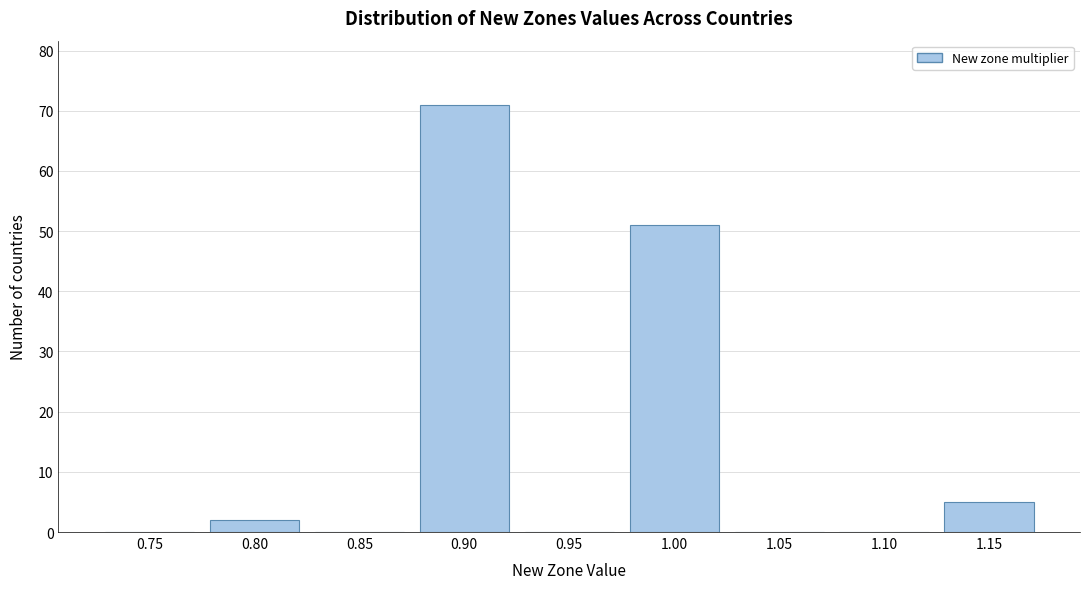

Reading right to left, what are all the values shown in this chart?

1.15=5	1.10=0	1.05=0	1.00=51	0.95=0	0.90=71	0.85=0	0.80=2	0.75=0